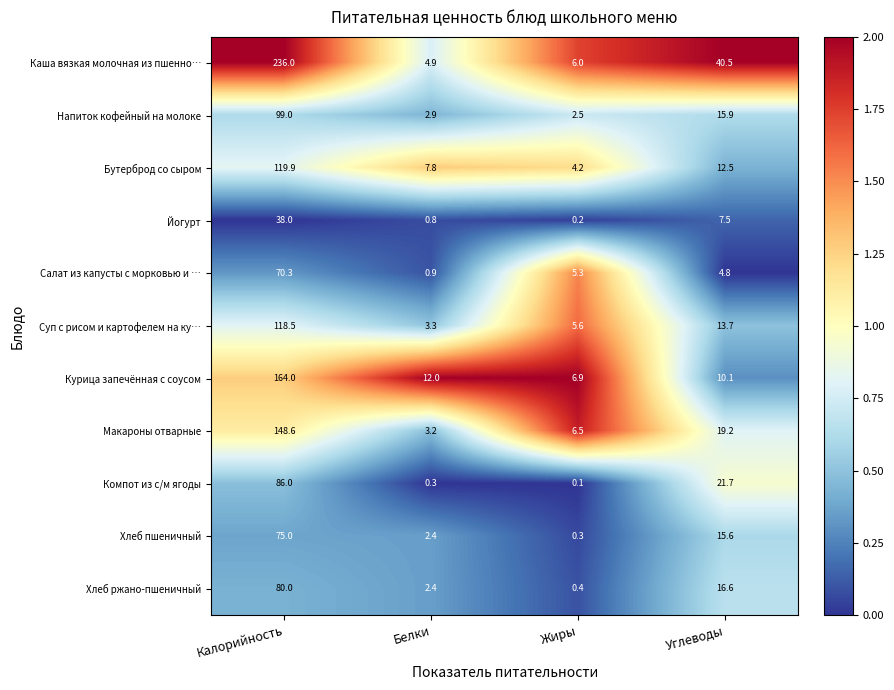

At which label does Салат из капусты с морковью и … reach its peak?

Калорийность